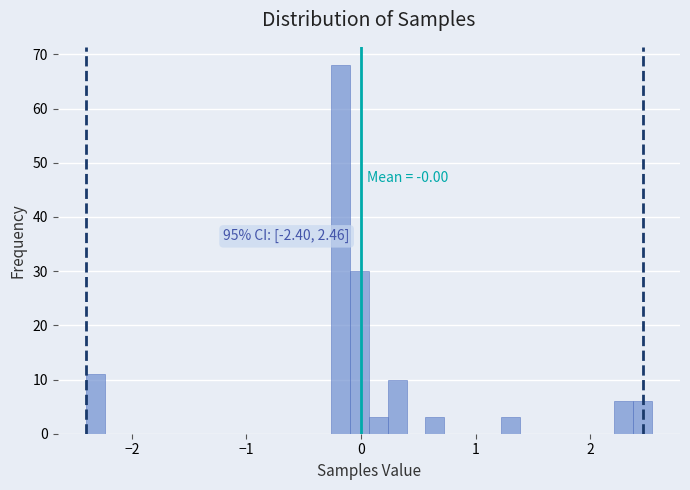

Around what value on the x-axis is the tallest bar? Give the approximate position of its centre, as read against the axis.

-0.2